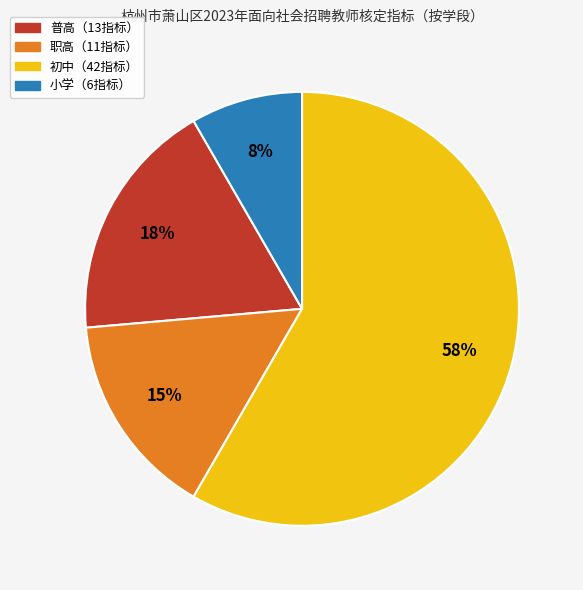

Does any single category account for the majority?

Yes